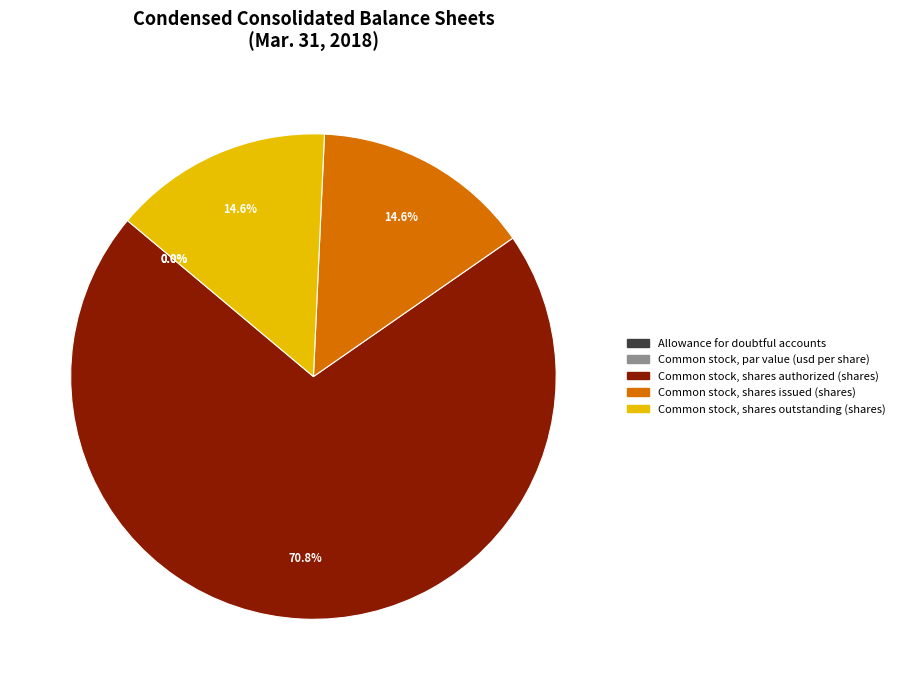

What percentage do Common stock, shares issued (shares) and Common stock, shares outstanding (shares) together represent?

29.2%